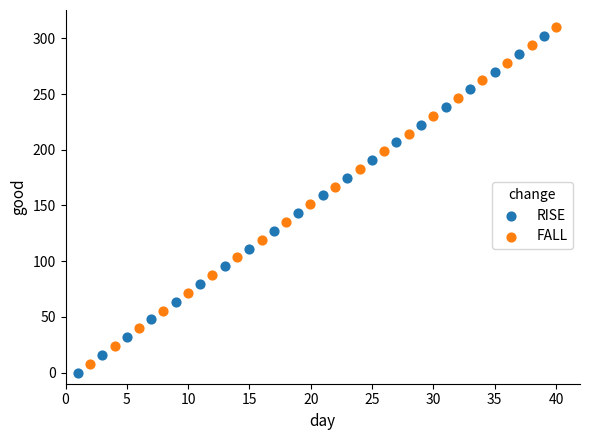

What are all the series names shown in the legend?

RISE, FALL